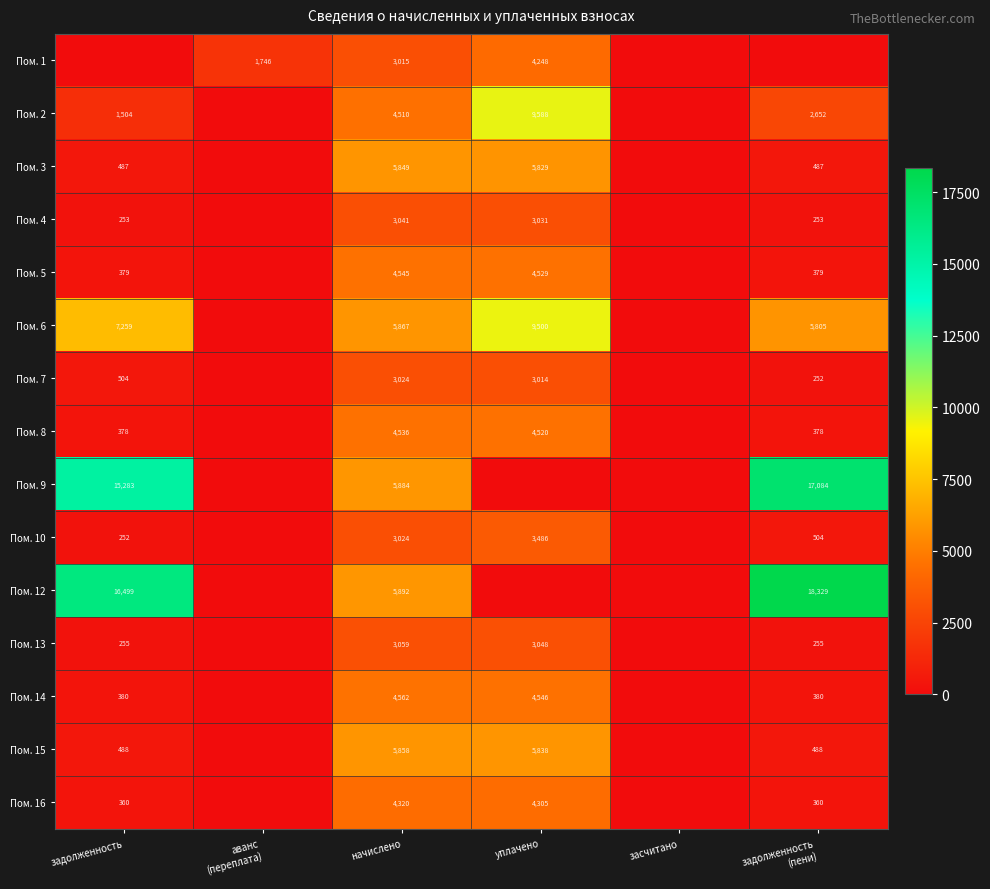

What is the total value across all series at начислено?

66986